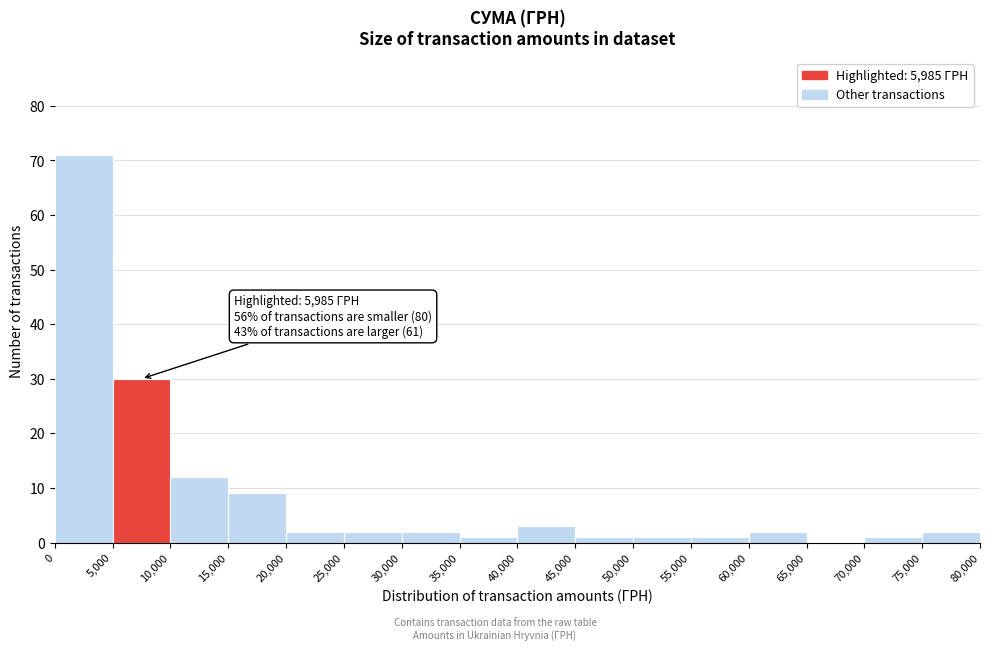

Which range on the x-axis has the tallest bar?

0 to 5,000